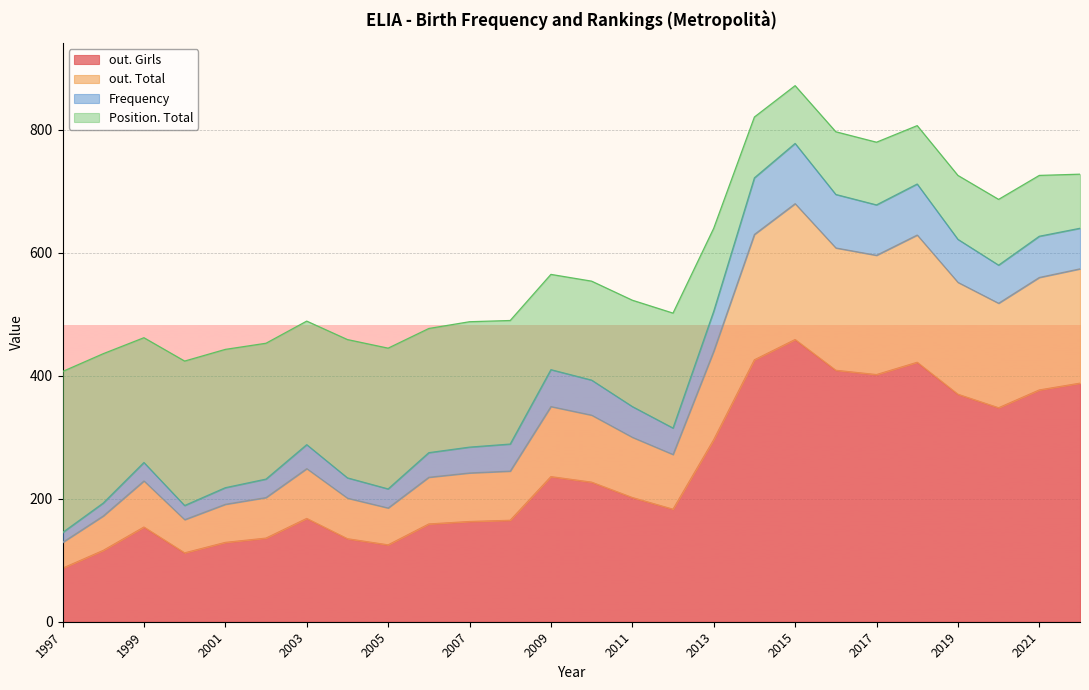

Between 2019 and 2012, which series saw the biggest shift?

out. Girls